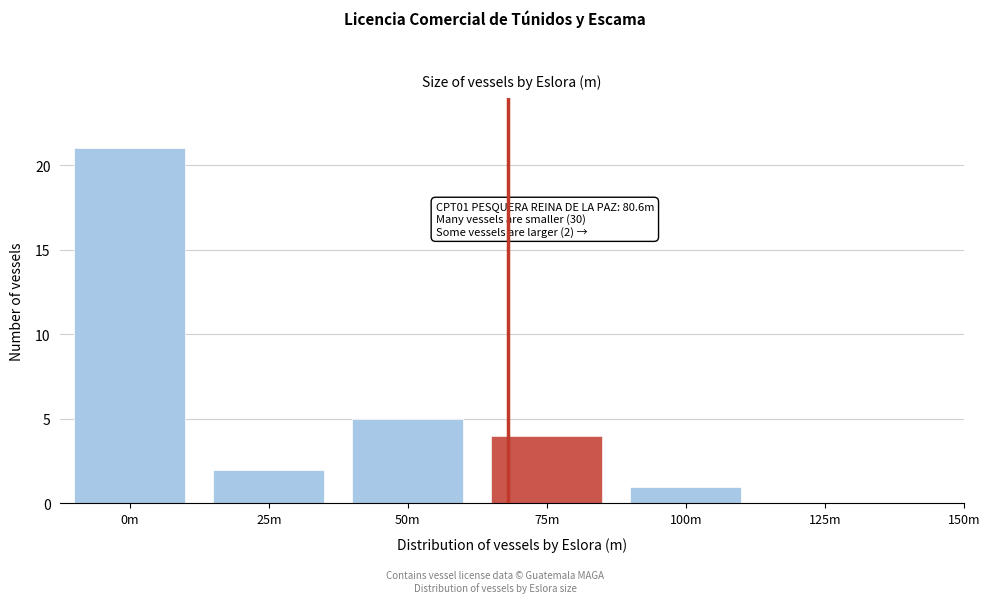

Reading left to right, extract all data points from this chart.

0m=21	25m=2	50m=5	75m=4	100m=1	125m=0